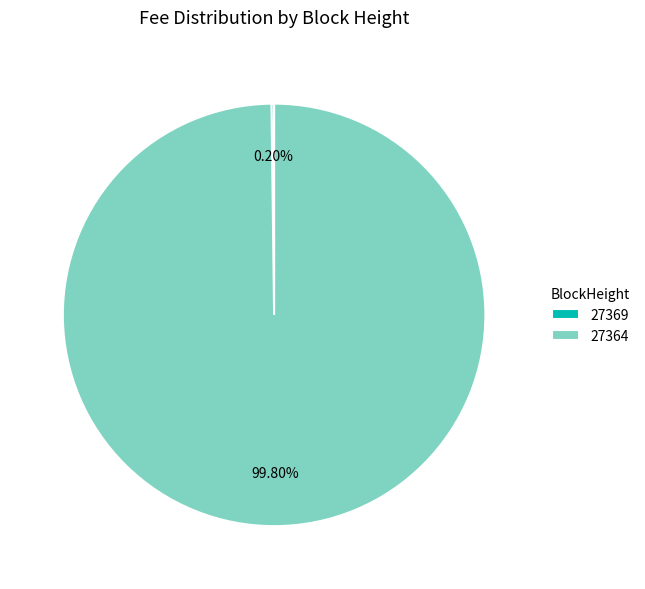

Is there a majority slice in this chart?

Yes